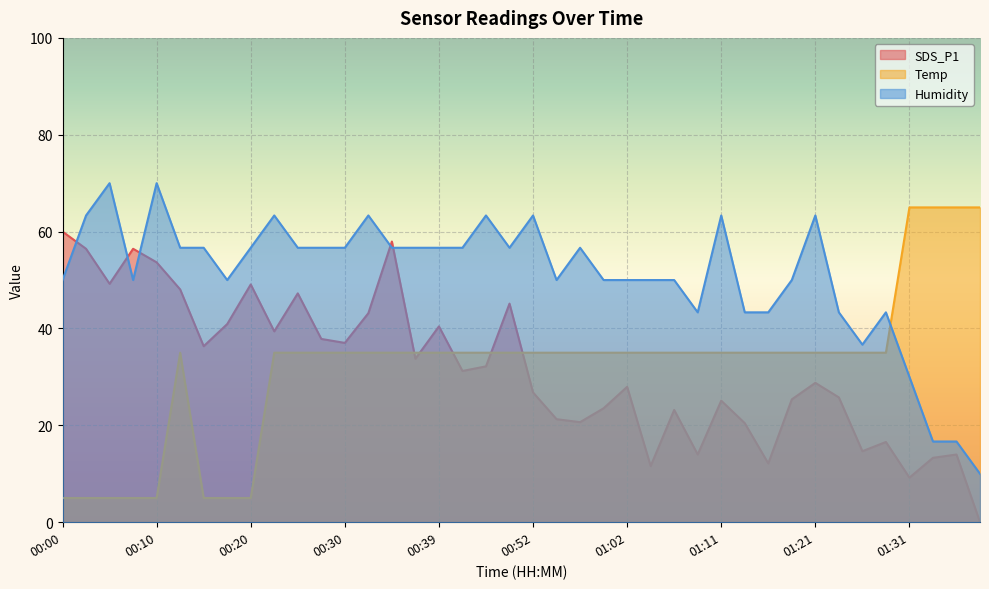

Which label corresponds to the smallest value in the chart?

01:38